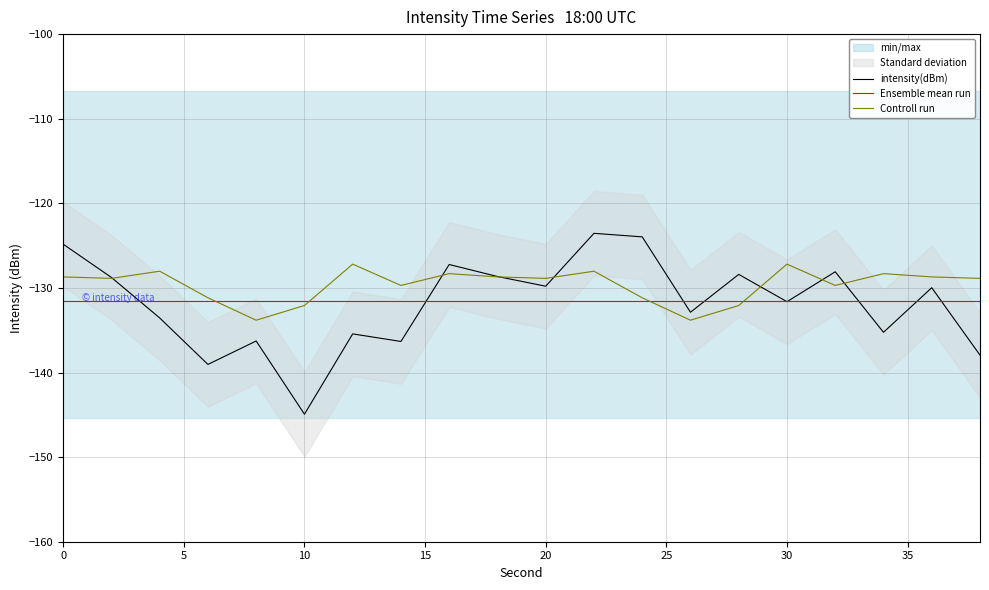

True or false: Ensemble mean run has a value of -131.6 at 20.

True